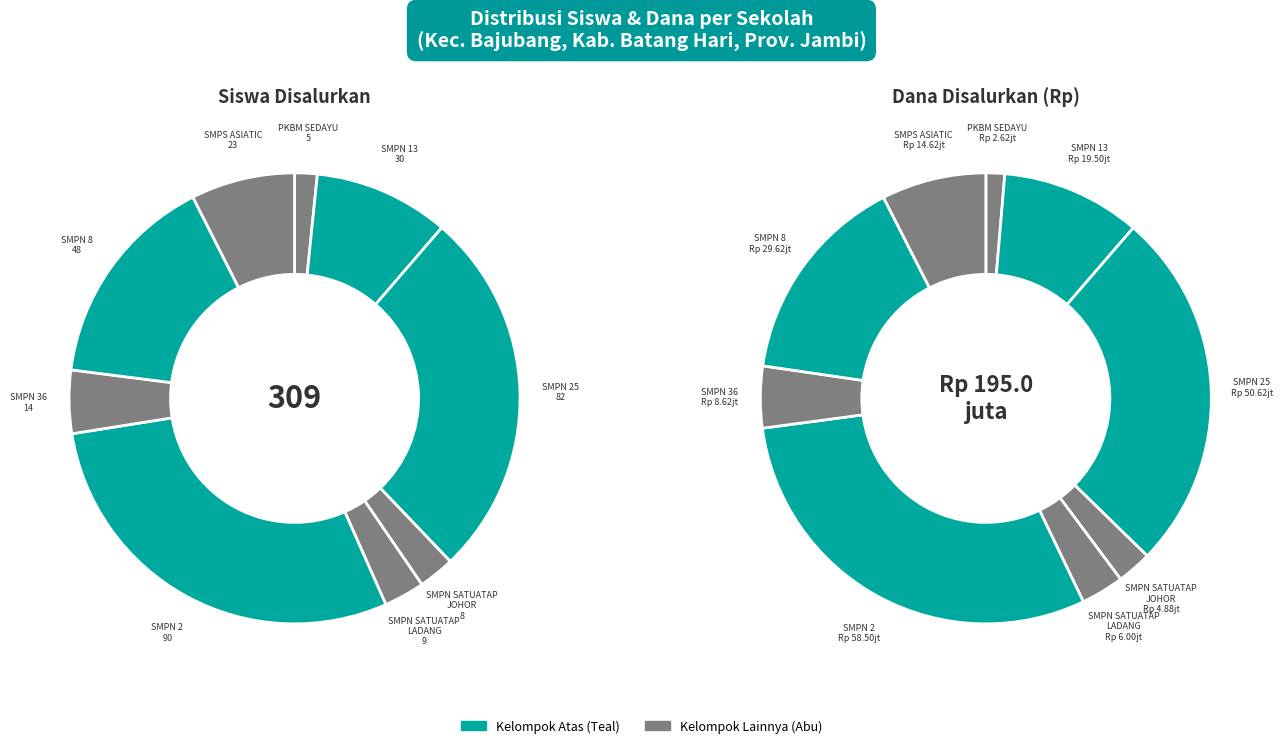

How many segments does this pie chart have?

9